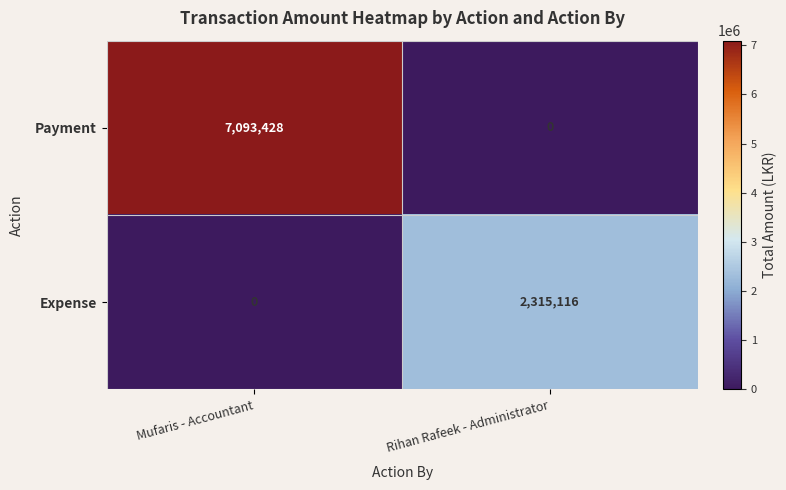

Between Mufaris - Accountant and Rihan Rafeek - Administrator, which series saw the biggest shift?

Payment